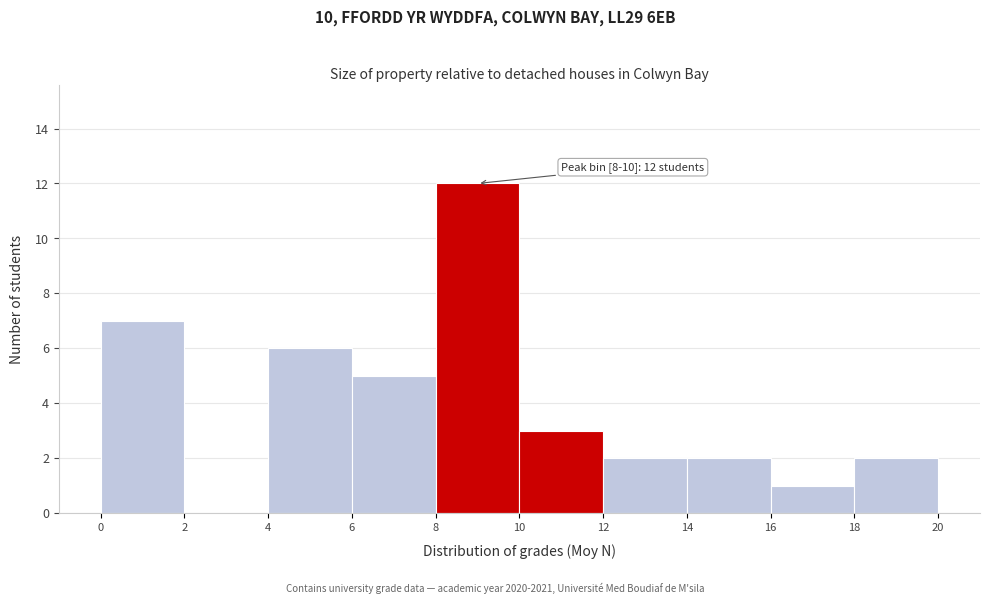

Over which range of the x-axis is the bar tallest?

8 to 10